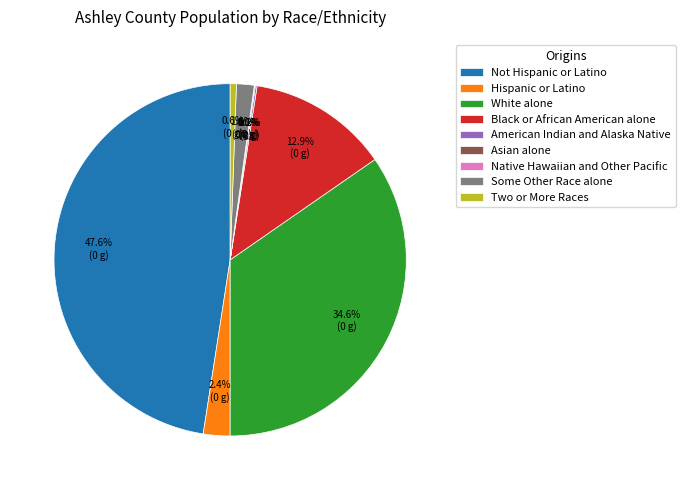

To the nearest percent, what percentage of the pie is Hispanic or Latino?

2%